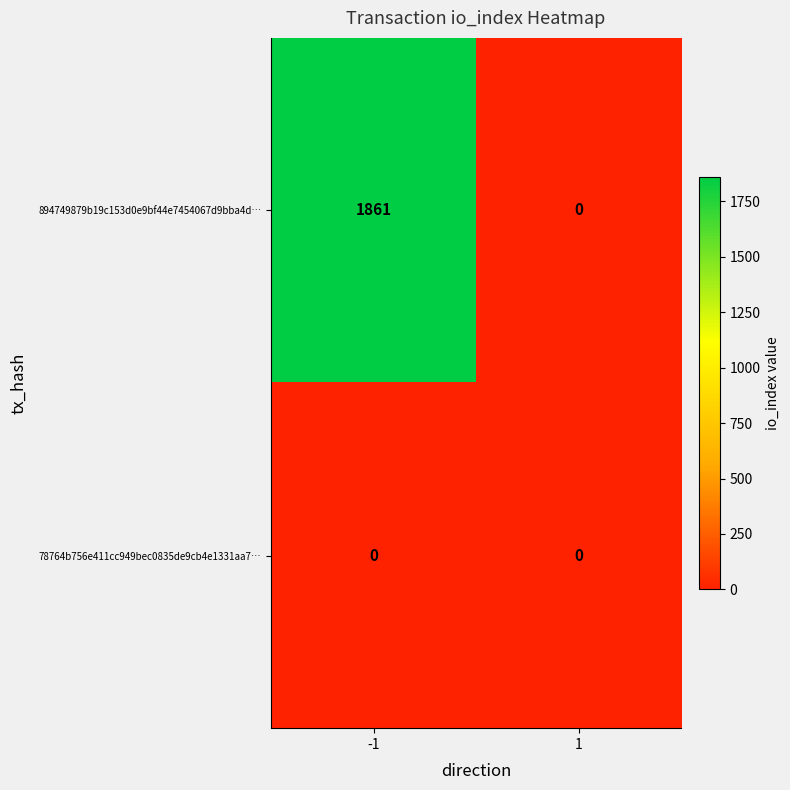

The 78764b756e411cc949bec0835de9cb4e1331aa7… series shows 0 at 1. True or false?

True